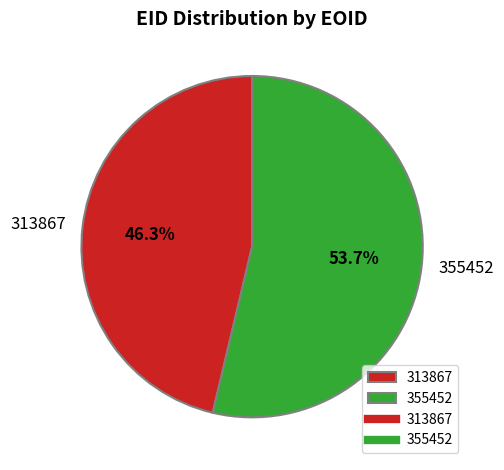

Count the number of slices in the pie.

2